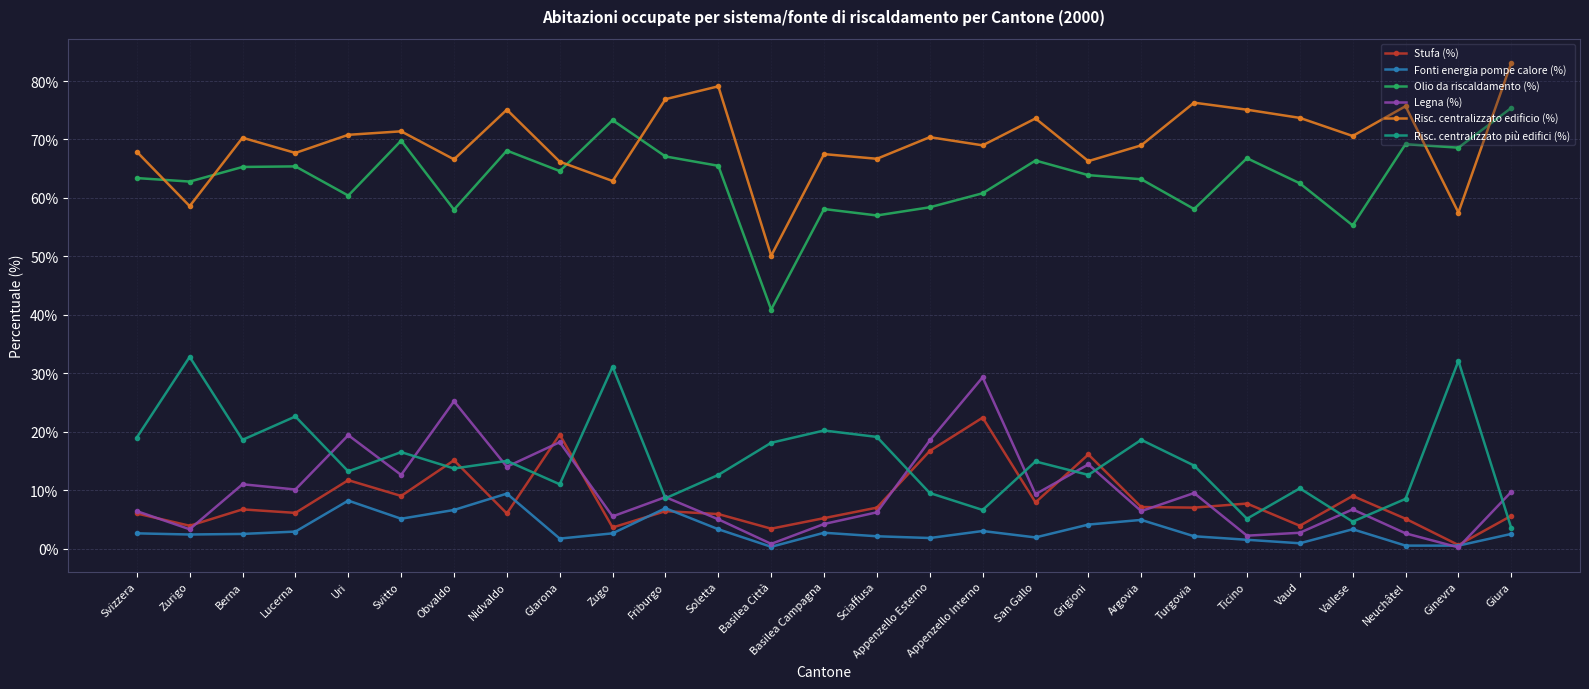

At which category does the chart reach its peak across all series?

Giura